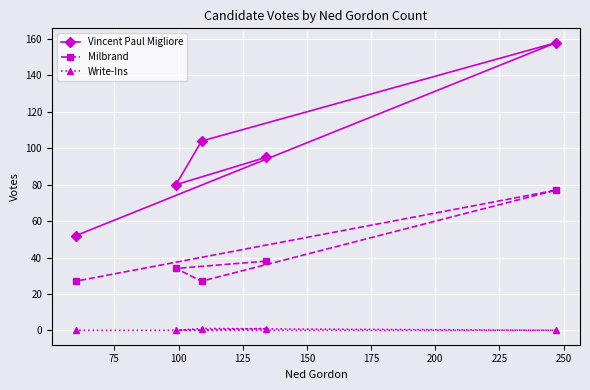

How many lines are shown in the chart?

3